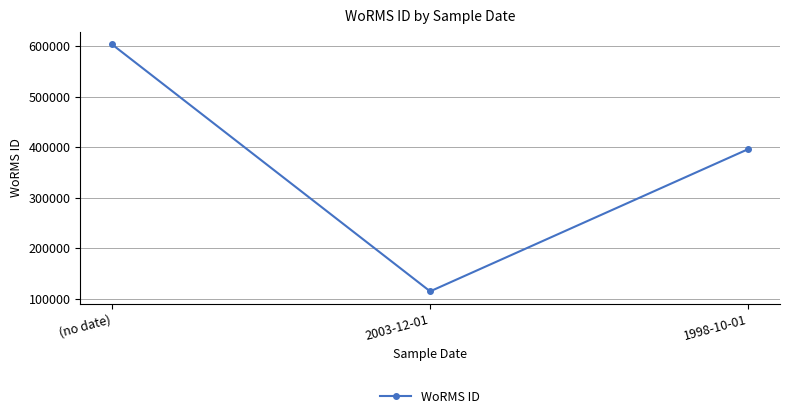

List the labels in order of value, smallest first.

2003-12-01, 1998-10-01, (no date)